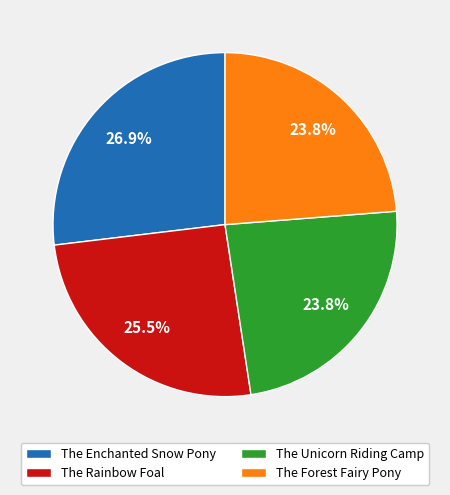

Is The Enchanted Snow Pony the majority of the pie?

No